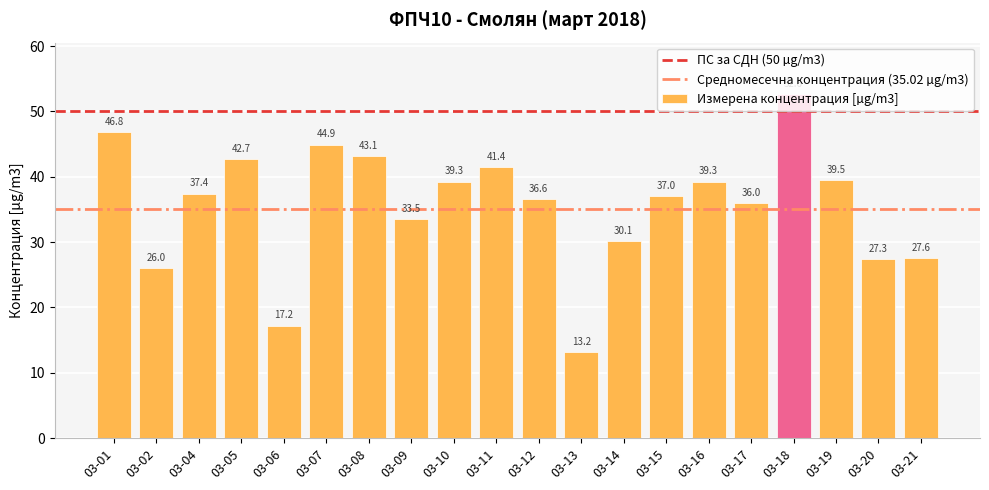

What is the average value?

35.6